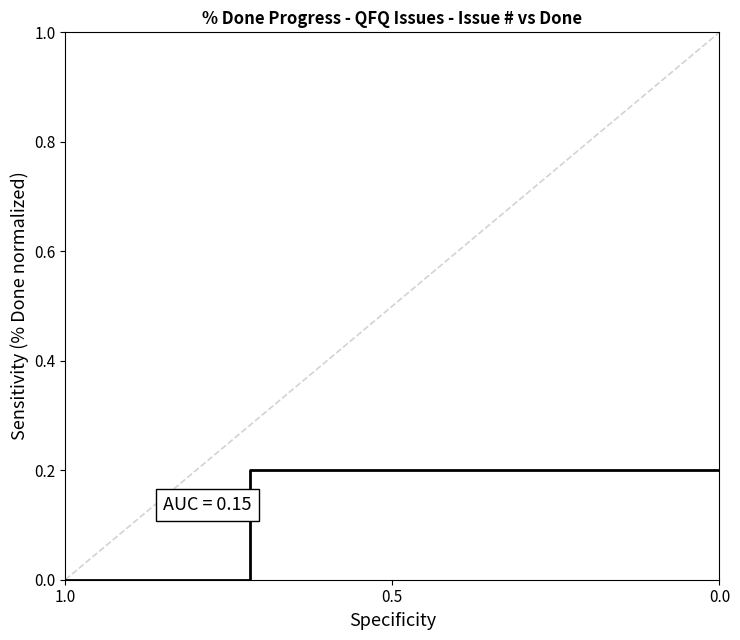

What is the greatest value displayed?

0.2